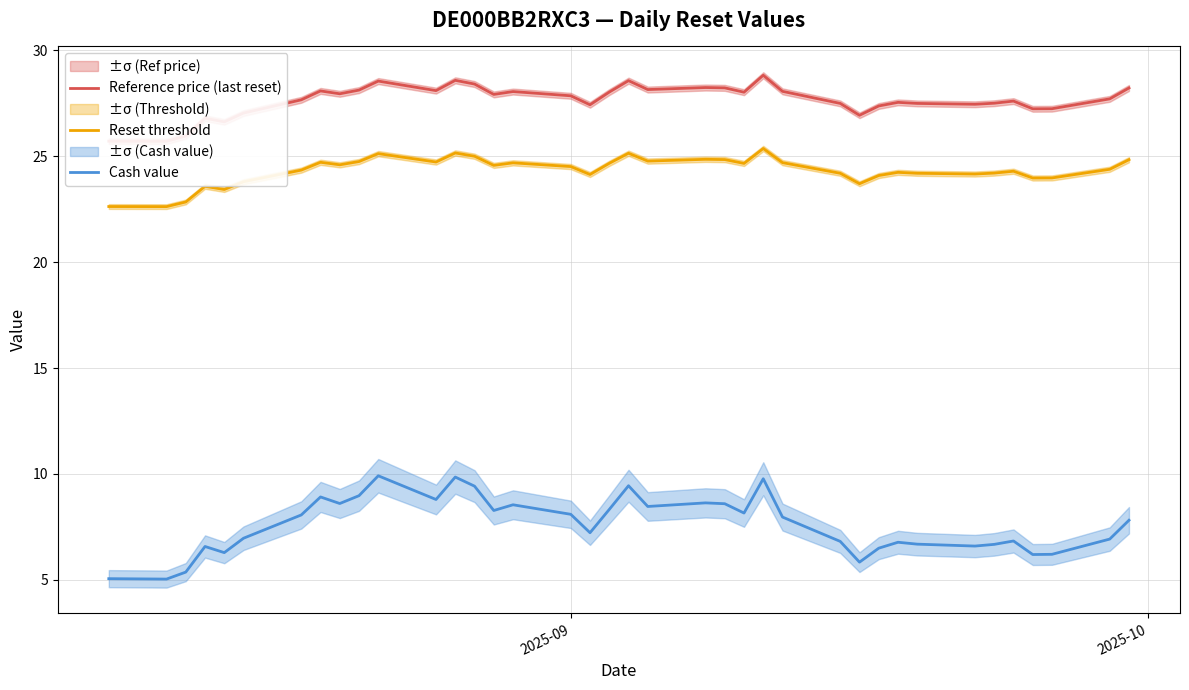

List the series in order of their peak value, lowest first.

Cash value, Reset threshold, Reference price (last reset)